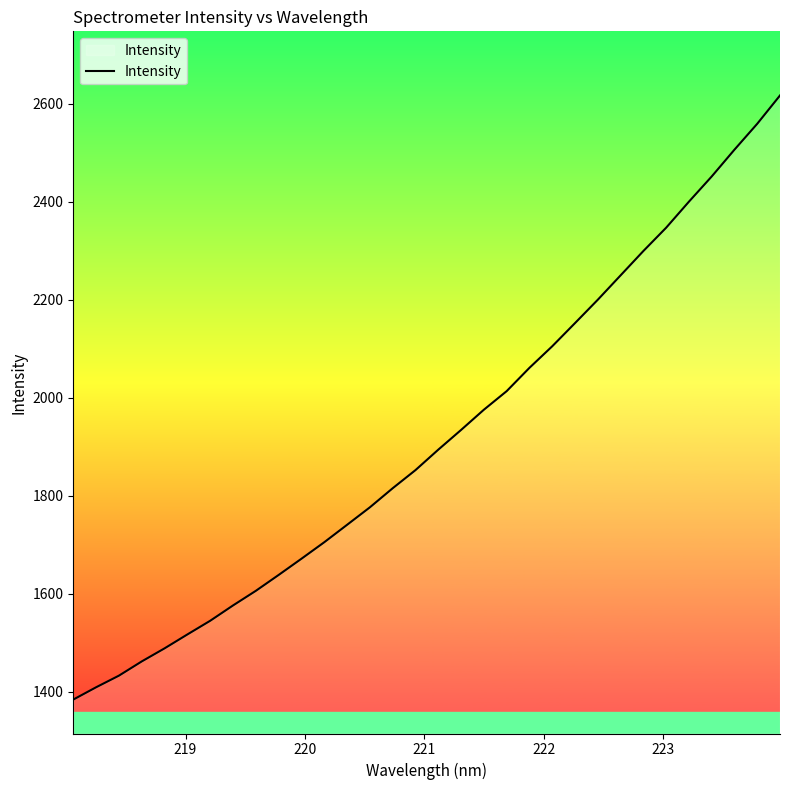

What is the smallest value displayed?

1384.4